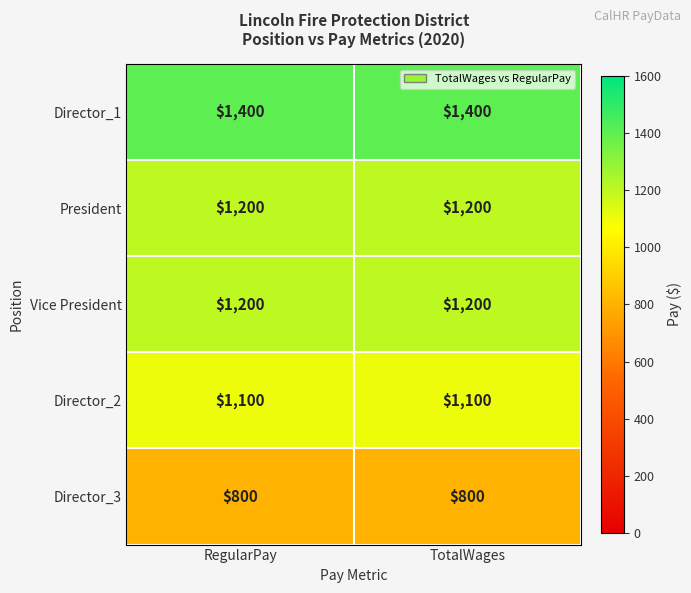

How many data points does each series have?

2